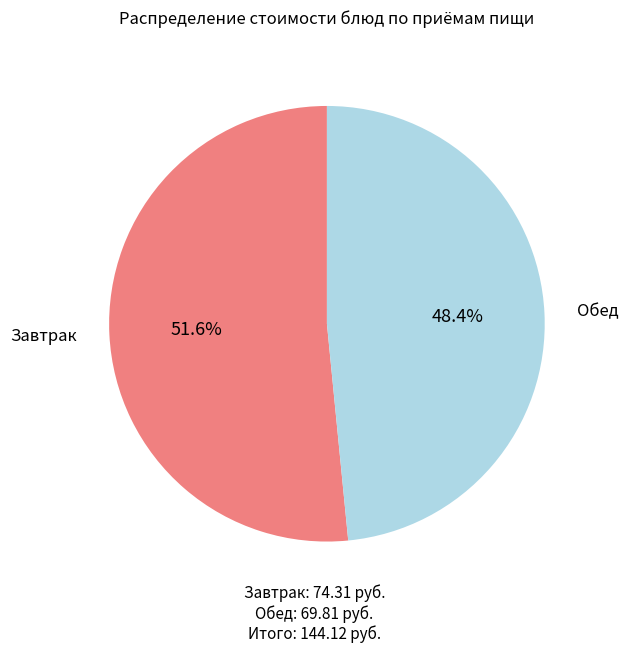

Is there a majority slice in this chart?

Yes